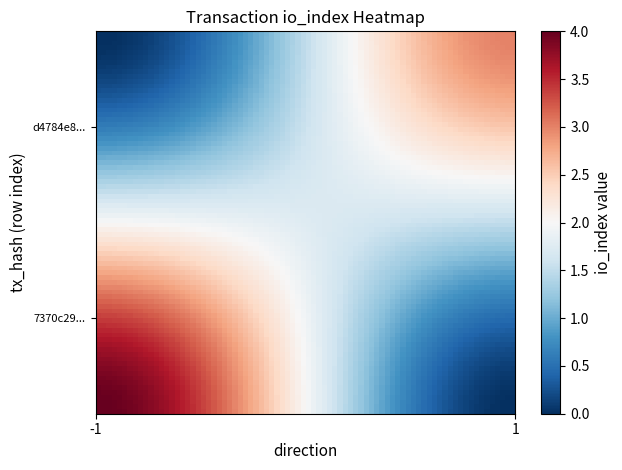

Count the number of data series in this chart.

2